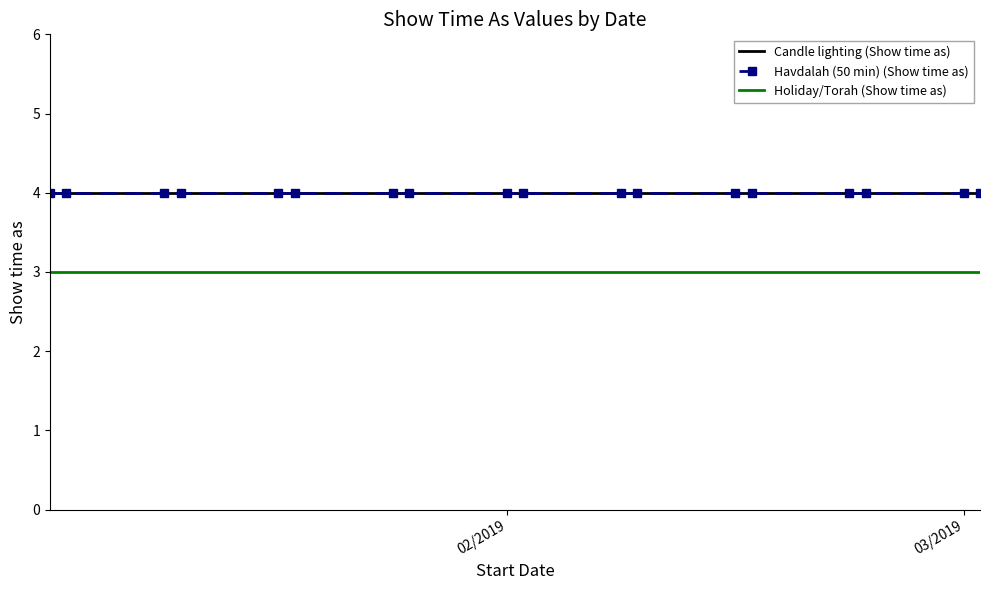

True or false: Havdalah (50 min) (Show time as) and Holiday/Torah (Show time as) cross at least once.

False